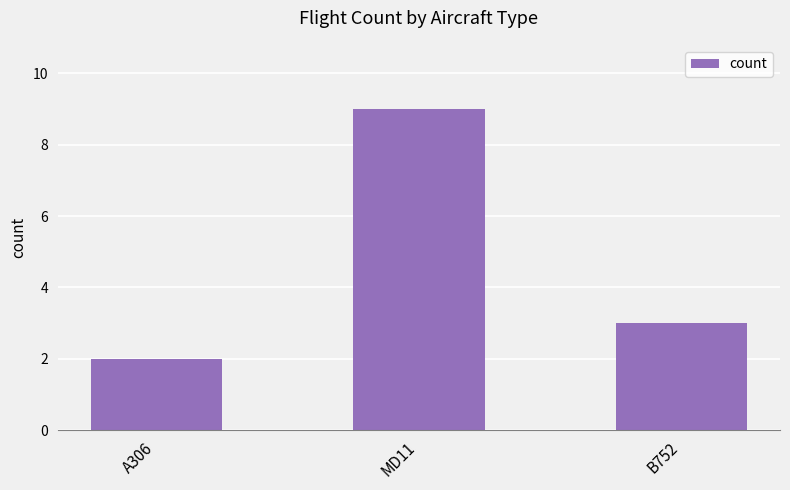

What is the ratio of the value at B752 to the value at A306?

1.5